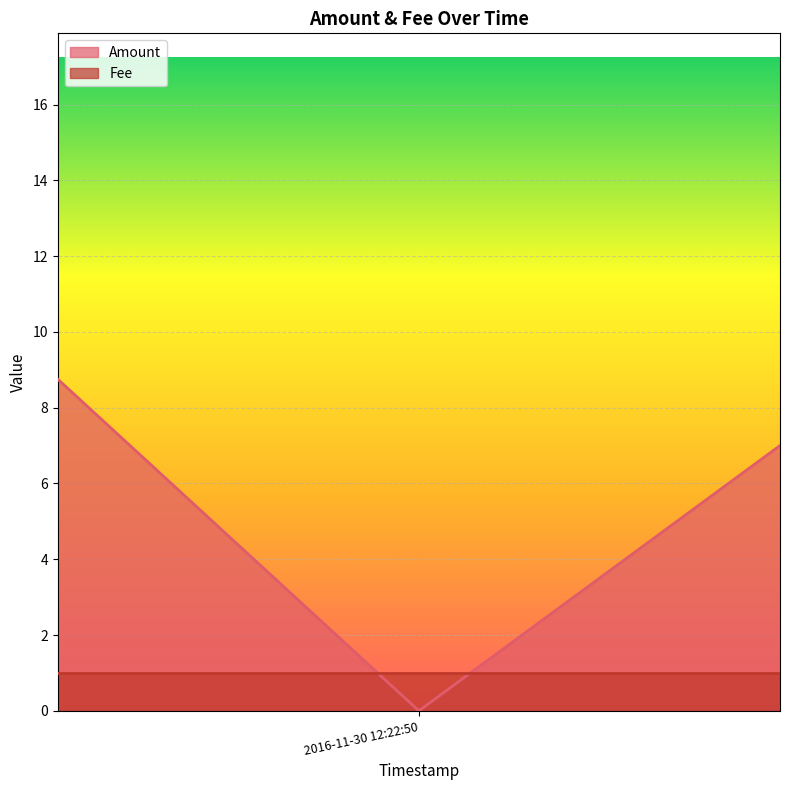

Which series has the widest spread of values?

Amount